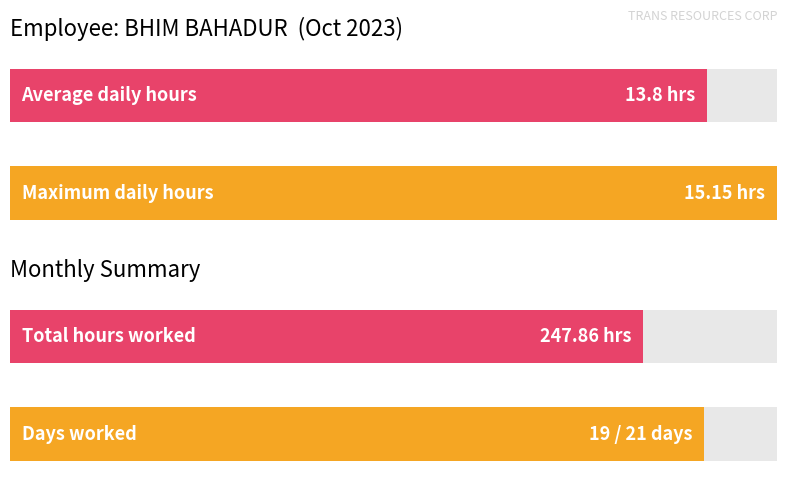

How many series are shown in this chart?

1